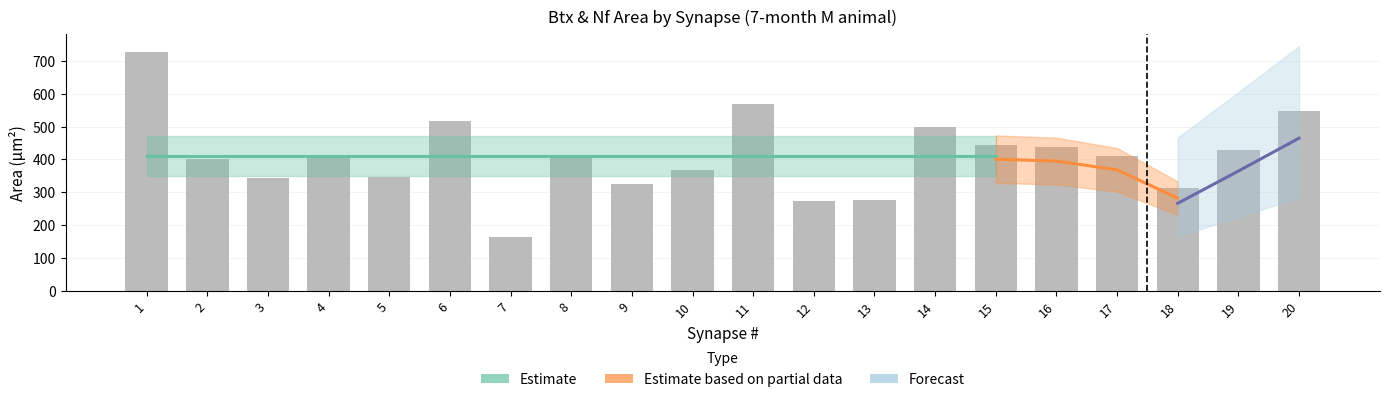

What is the difference between the maximum and minimum values in the Nf area series?

185.3